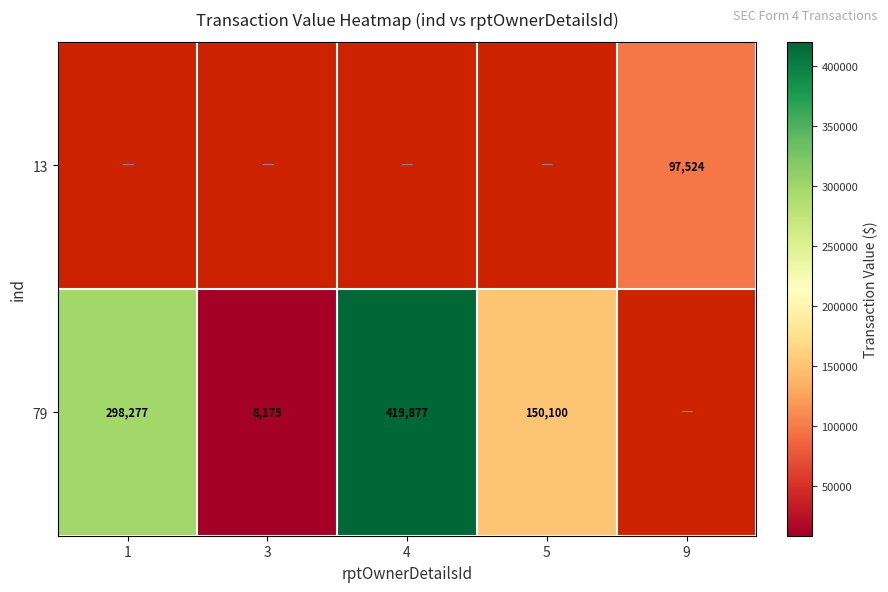

What is the sum of the 79 values at 5 and 4?

569977